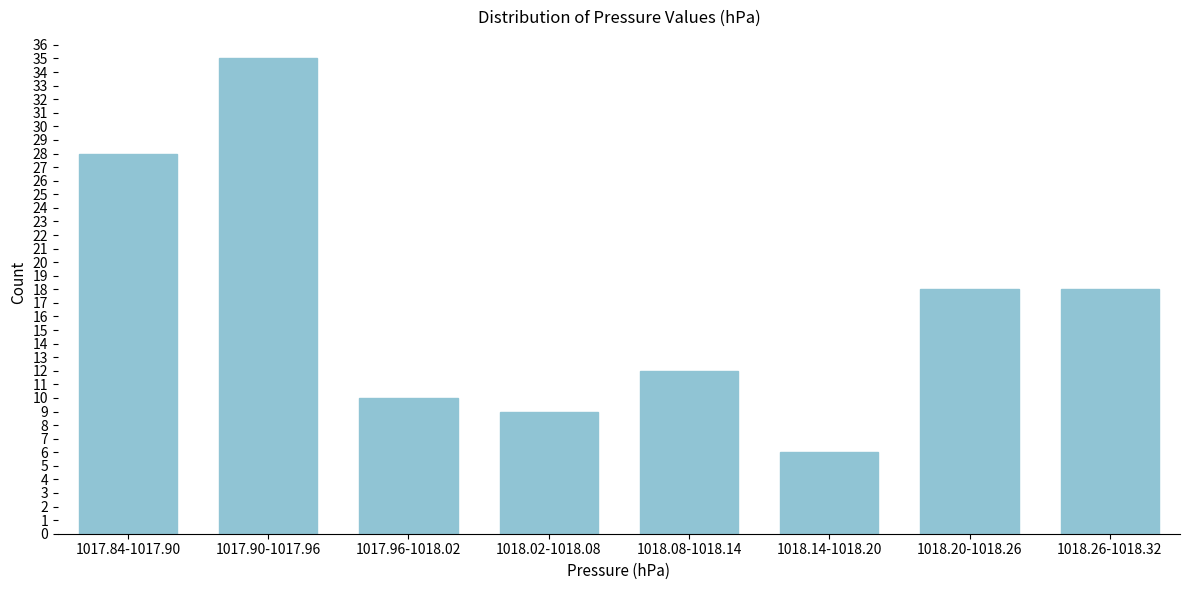

Reading right to left, extract all data points from this chart.

18	18	6	12	9	10	35	28